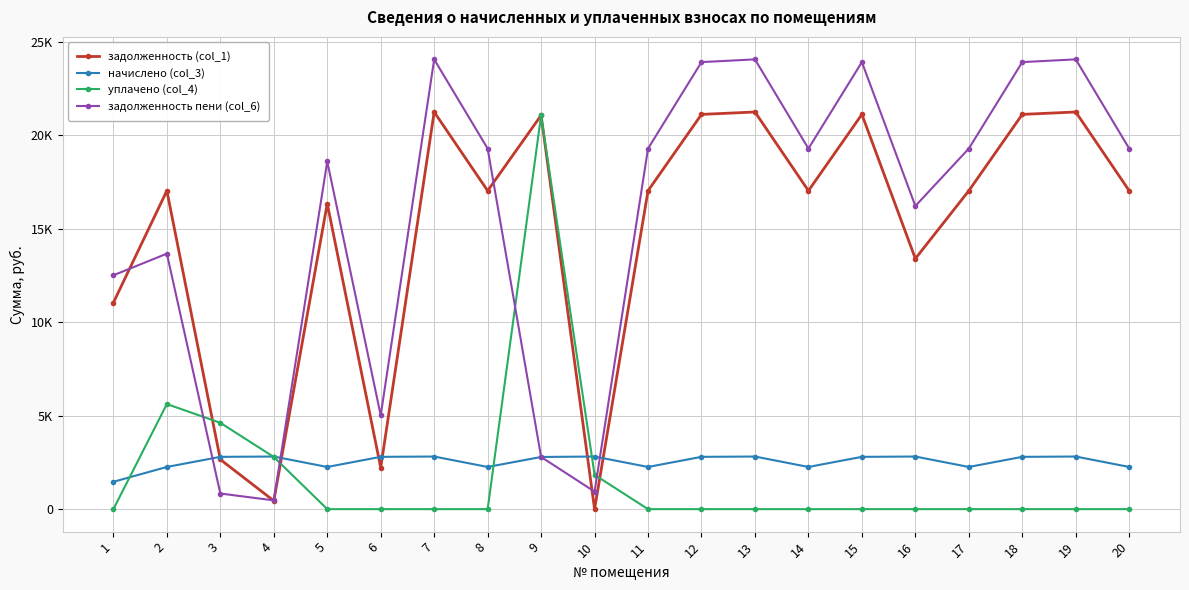

The value of задолженность пени (col_6) at 19 is 24050.8. True or false?

True